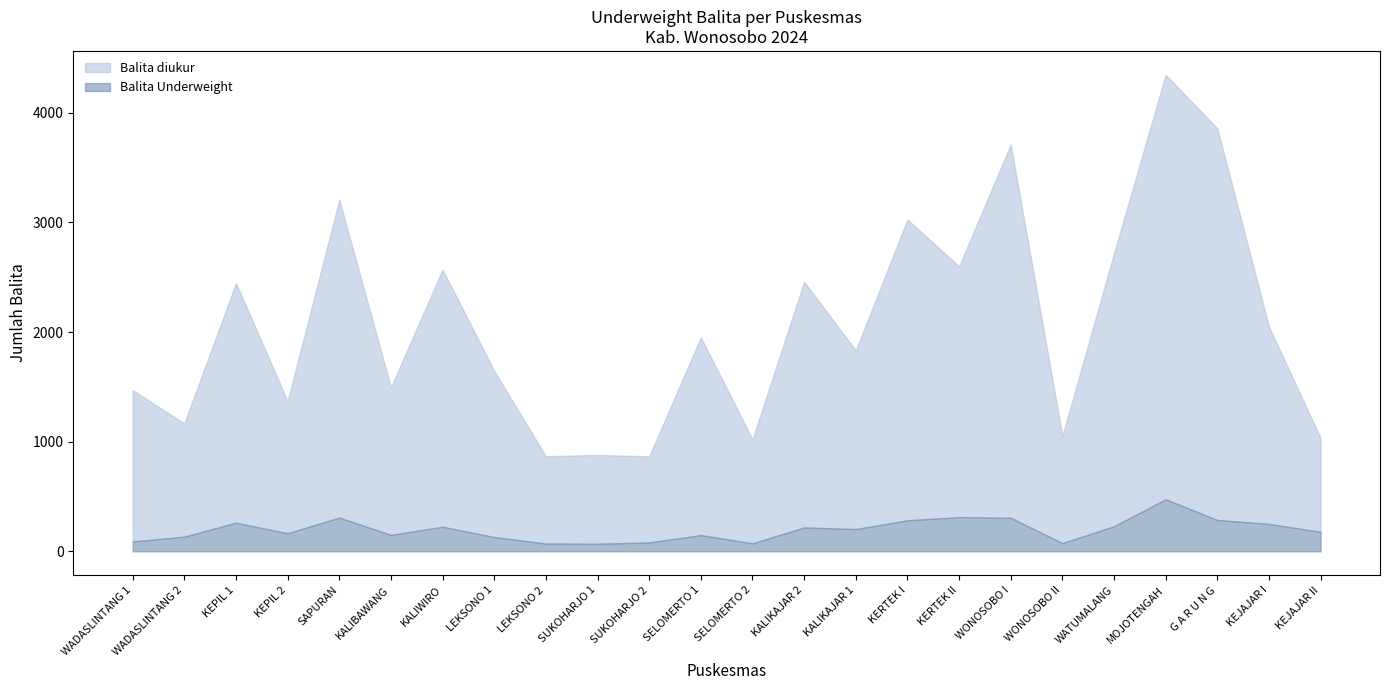

Where does the Balita Underweight series first go above 203?

KEPIL 1